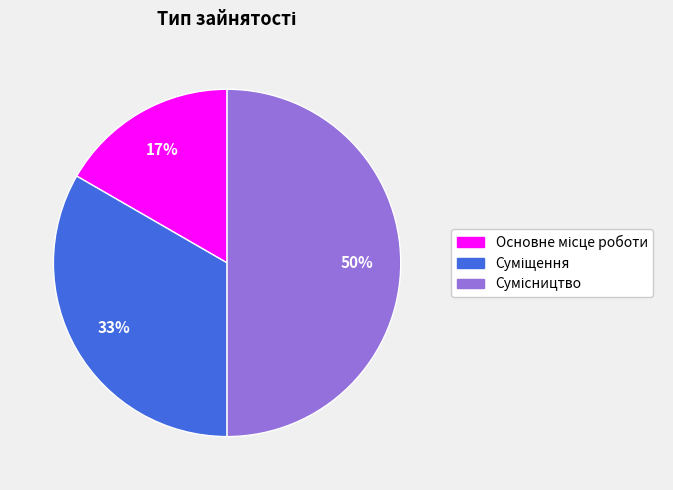

To the nearest percent, what is the average slice percentage?

33%